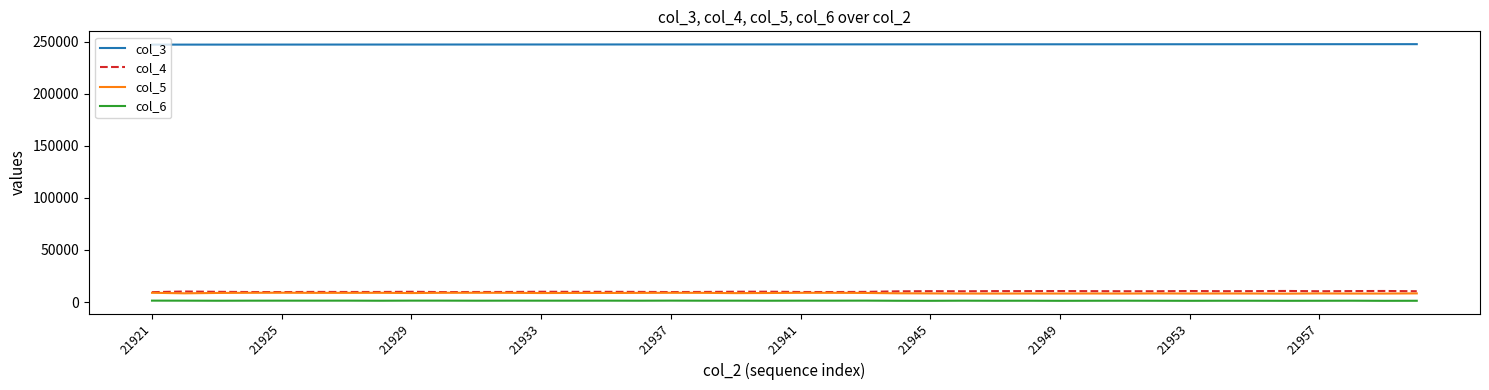

What is the maximum value shown in the chart?

247762